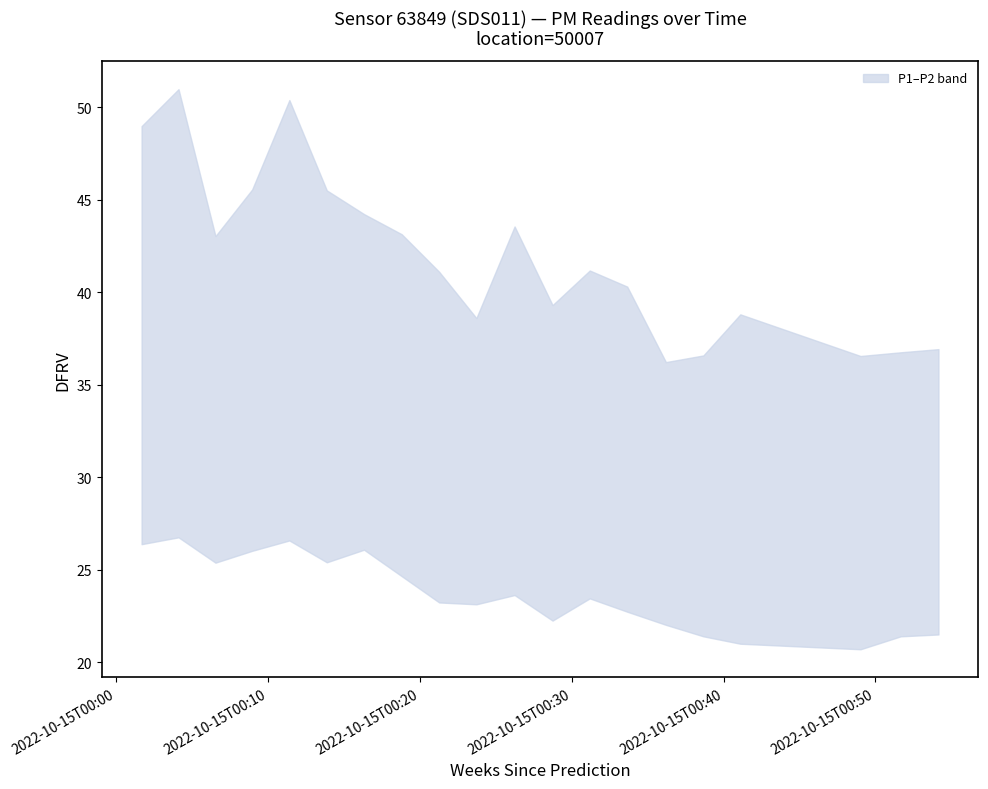

Is it true that P1 equals 68.8 at 2022-10-15T00:06:32?

False